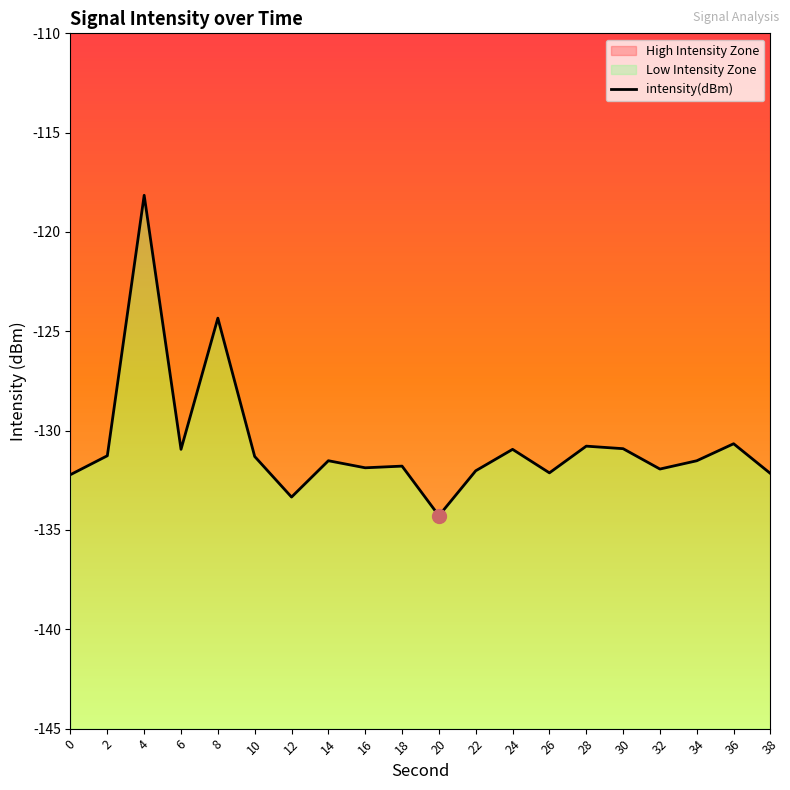

Rank the categories by value from lowest to highest.

20, 12, 0, 38, 26, 22, 32, 16, 18, 34, 14, 10, 2, 24, 6, 30, 28, 36, 8, 4